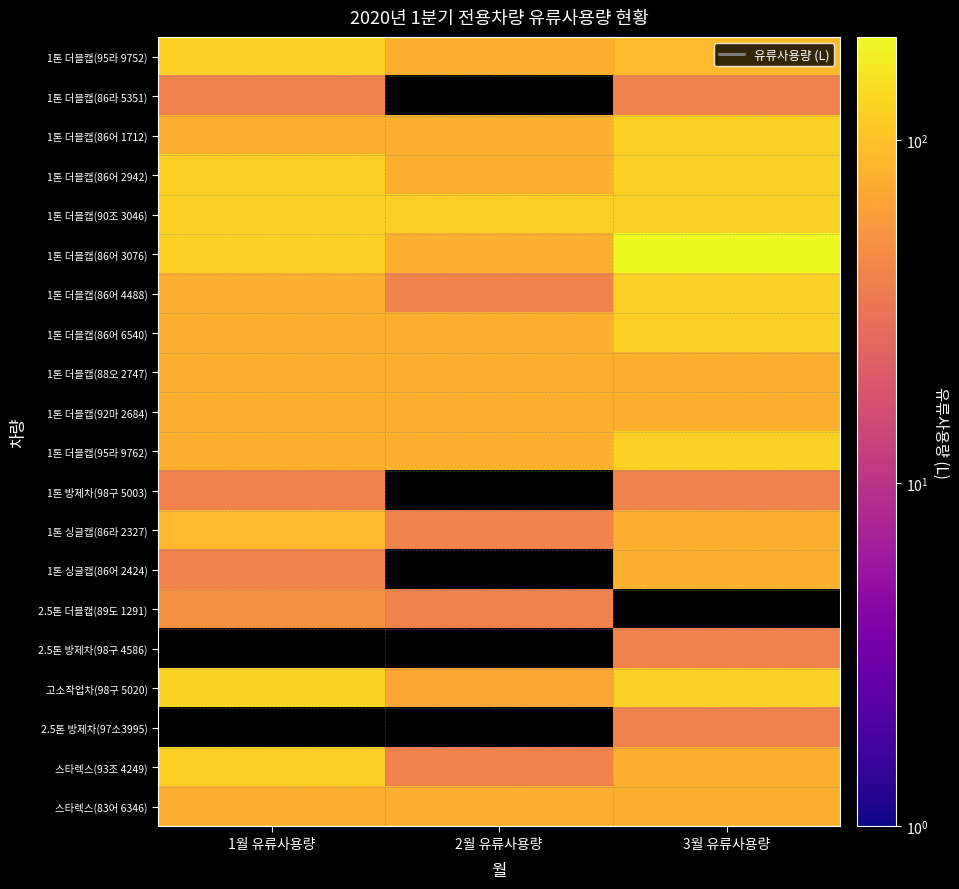

Is it true that 1톤 더블캡(86라 5351) equals 64.3 at 3월 유류사용량?

False